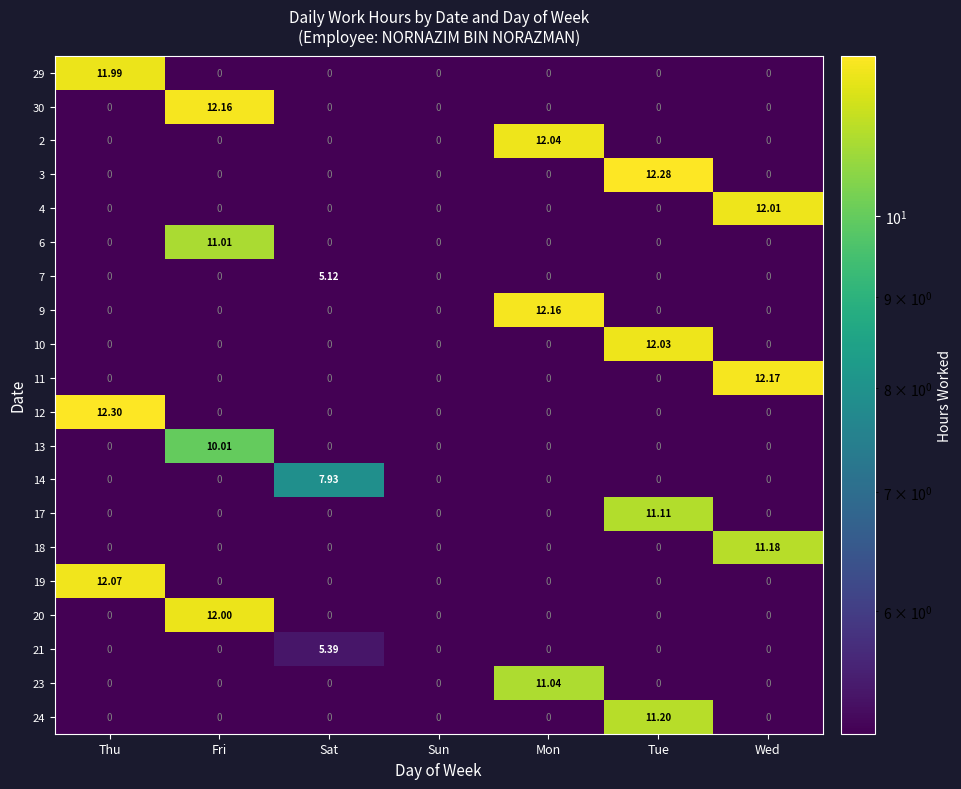

Which series changed the most between Thu and Mon?

12